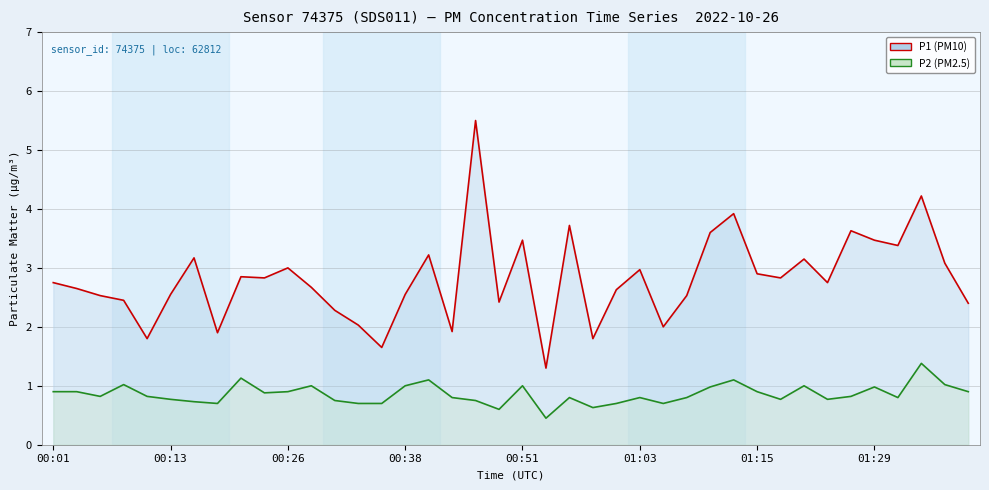

What is the approximate value of P2 at 34?

0.8